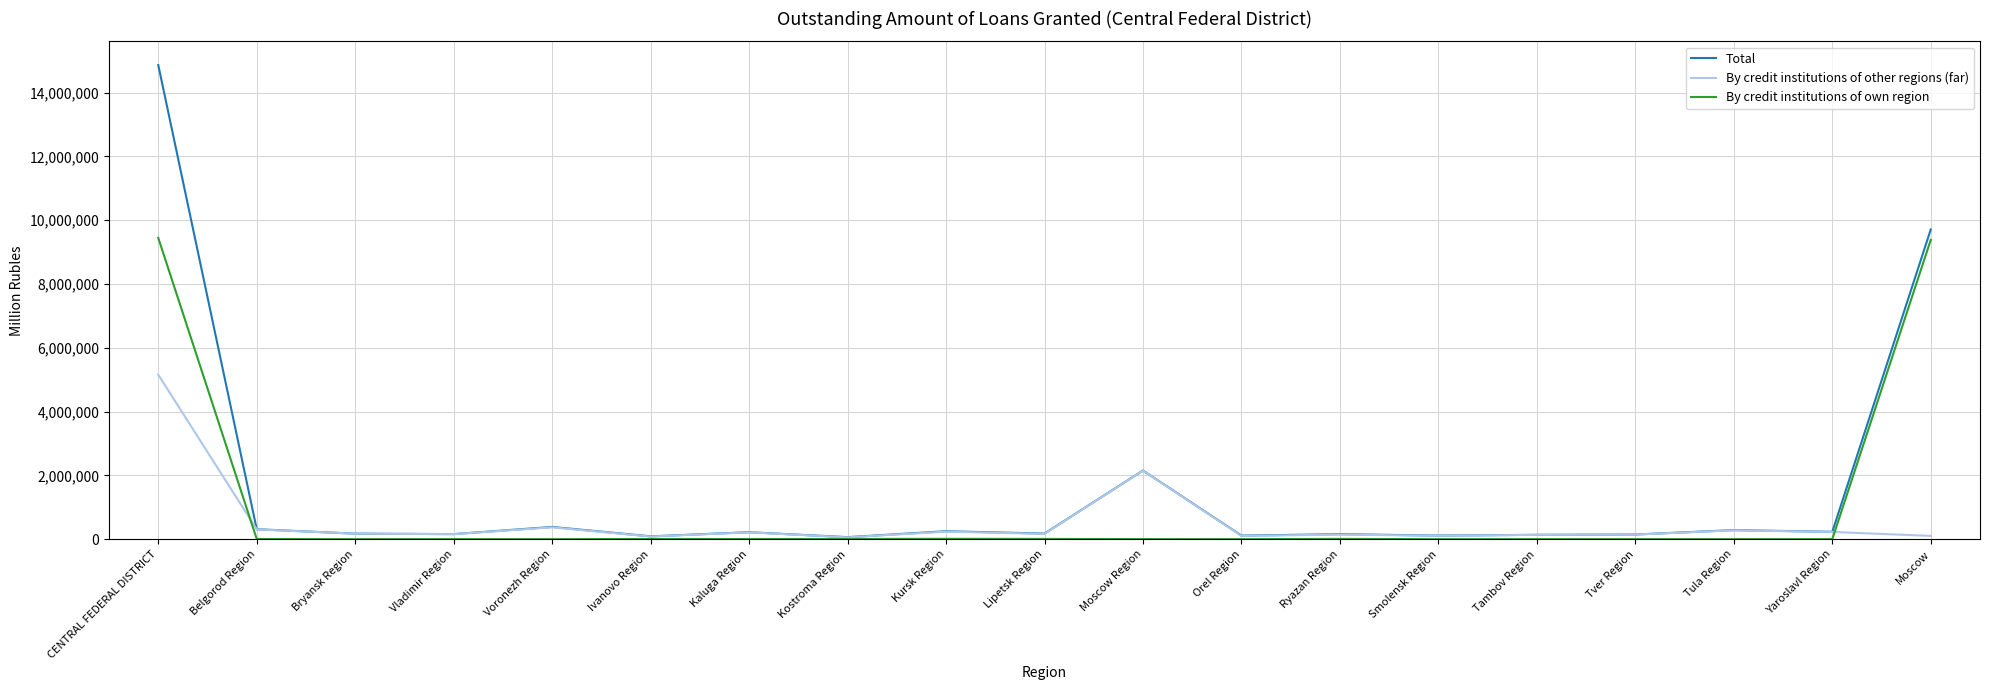

At which label does By credit institutions of other regions (far) reach its peak?

CENTRAL FEDERAL DISTRICT